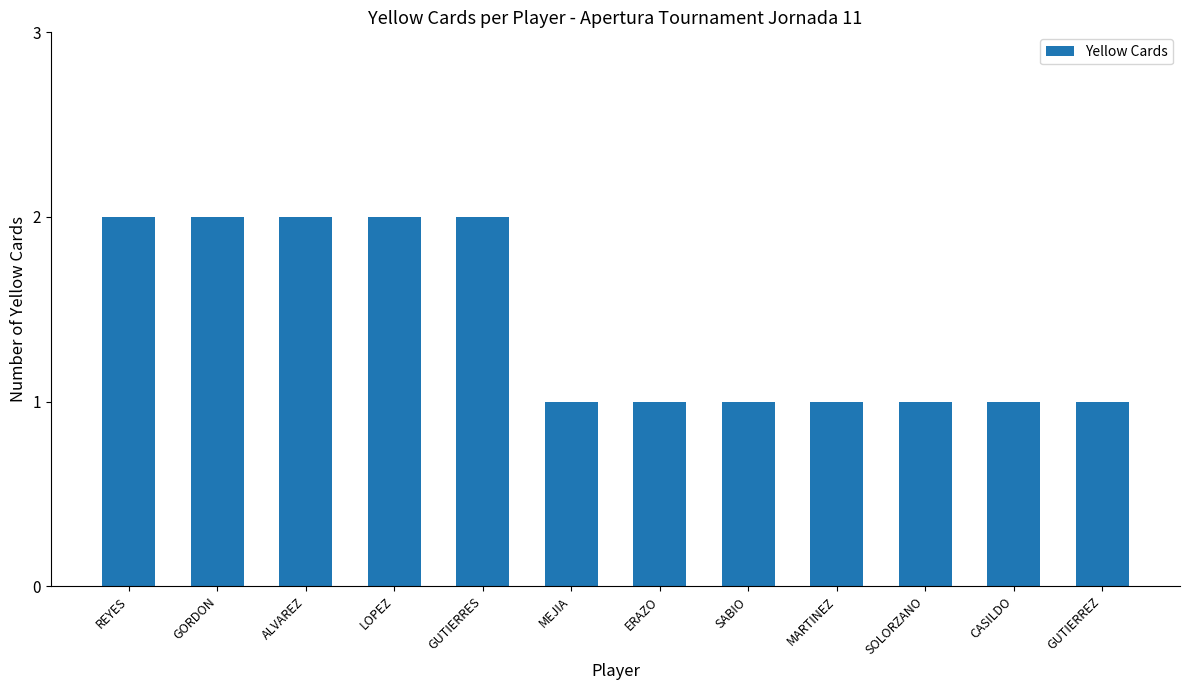

What is the ratio of the value at REYES to the value at MEJIA?

2.0